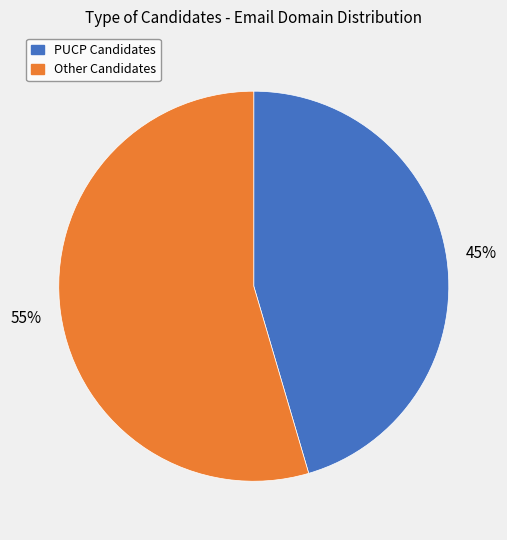

To the nearest percent, what is the average slice percentage?

50%